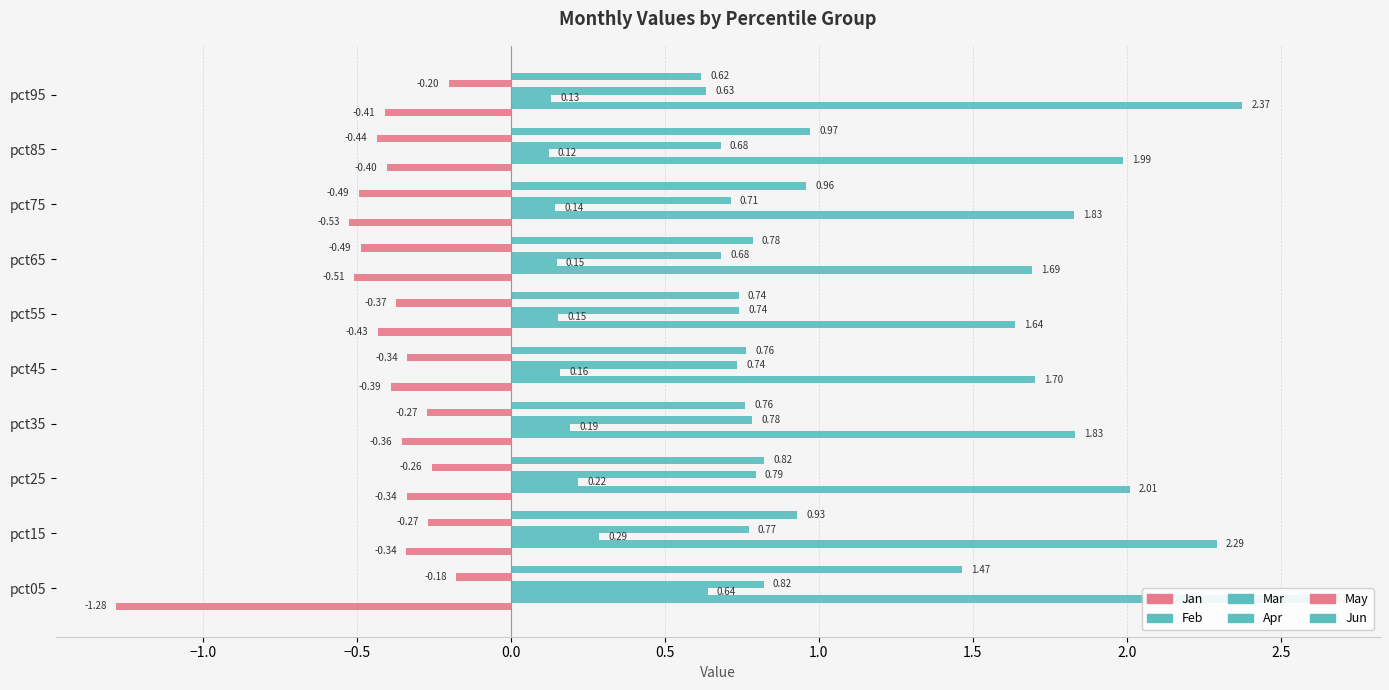

Are the bars grouped side by side (vs. stacked)?

Yes